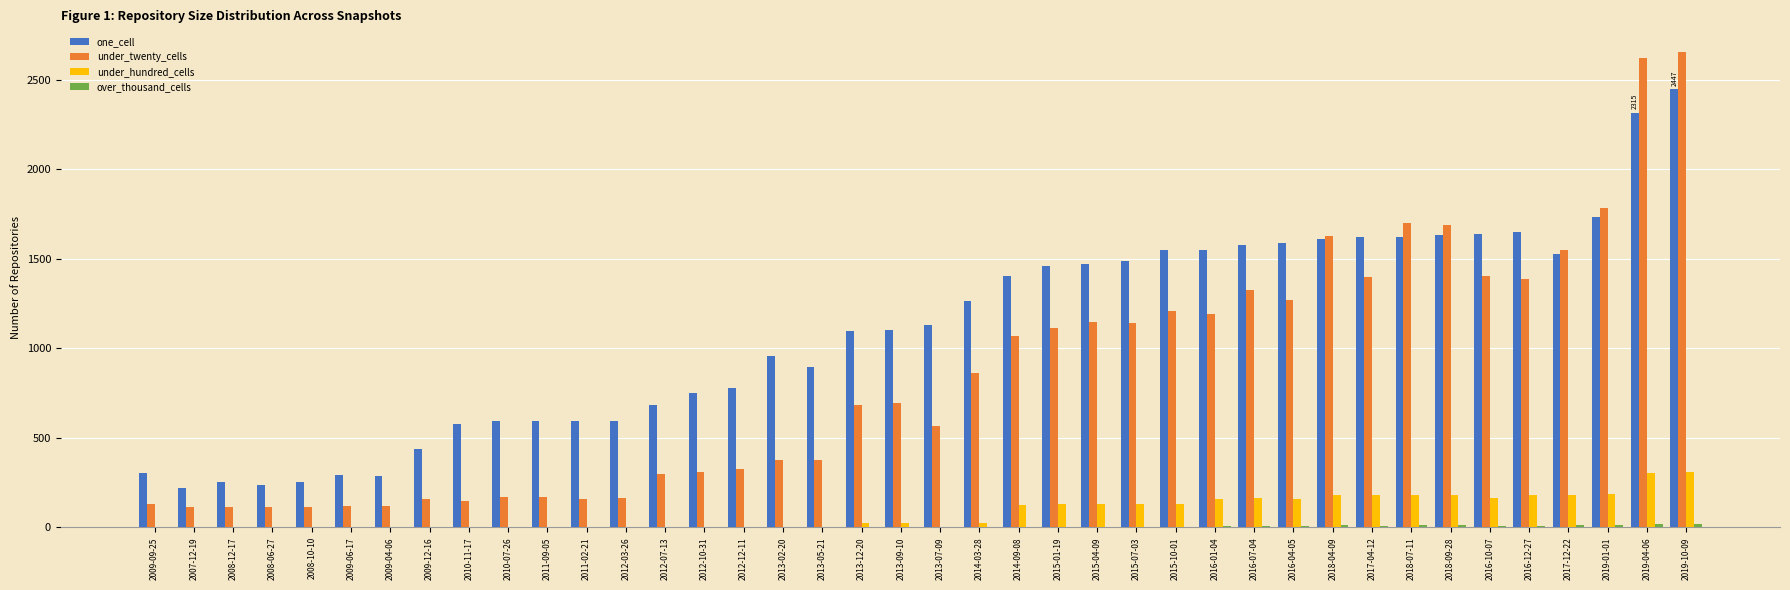

Which series has the largest total across all categories?

one_cell